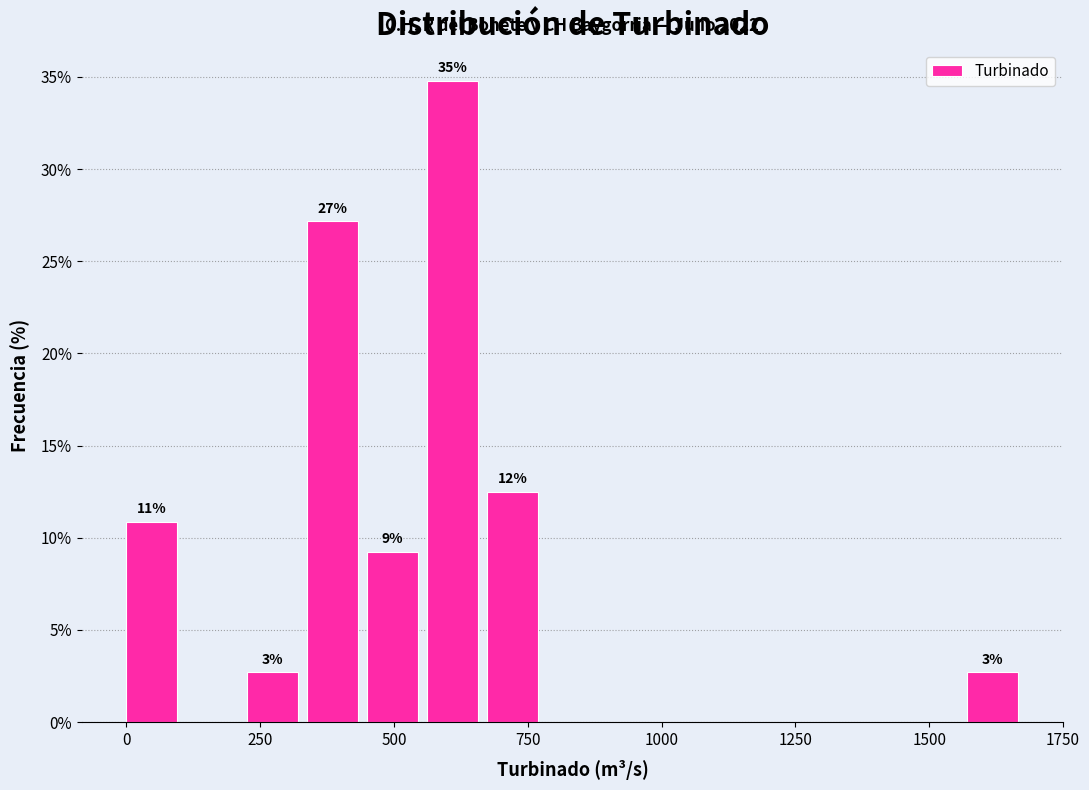

Around what value on the x-axis is the tallest bar? Give the approximate position of its centre, as read against the axis.

600